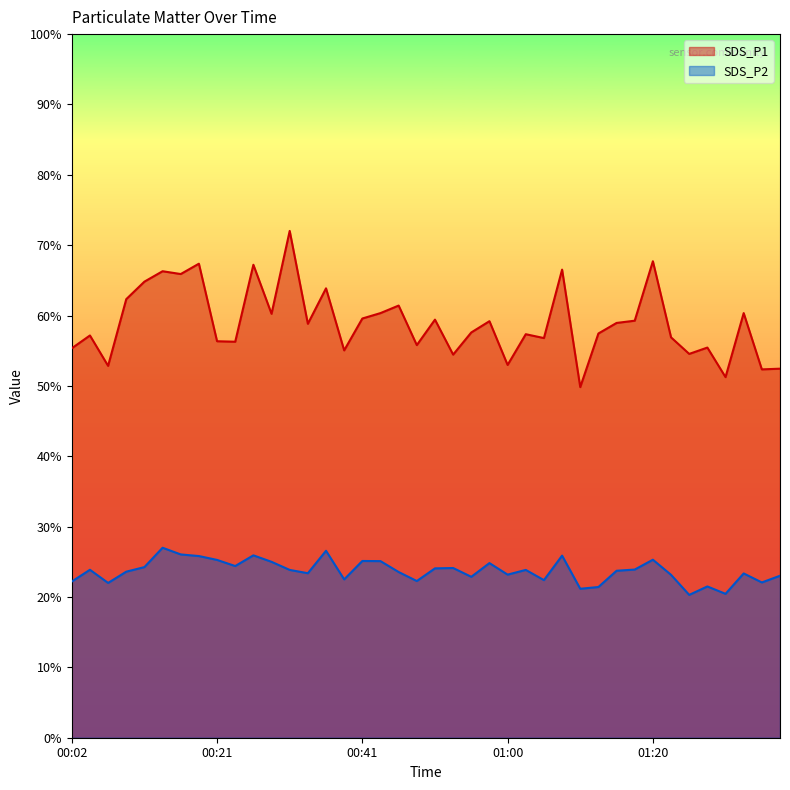

What position from the left is 00:38?

16